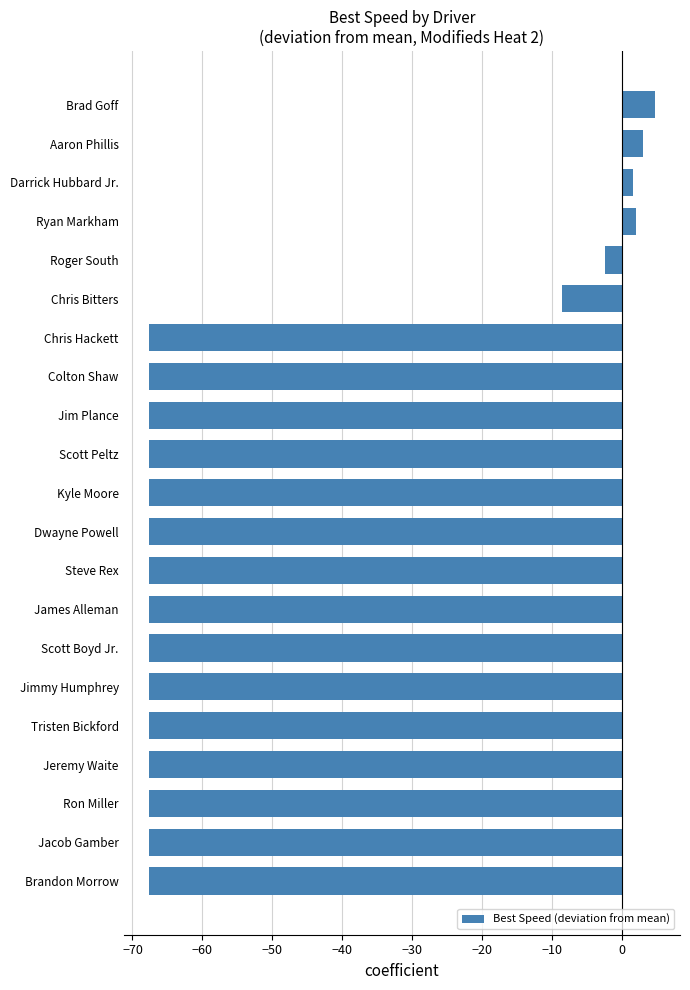

What is the sum of all values?

-1014.8